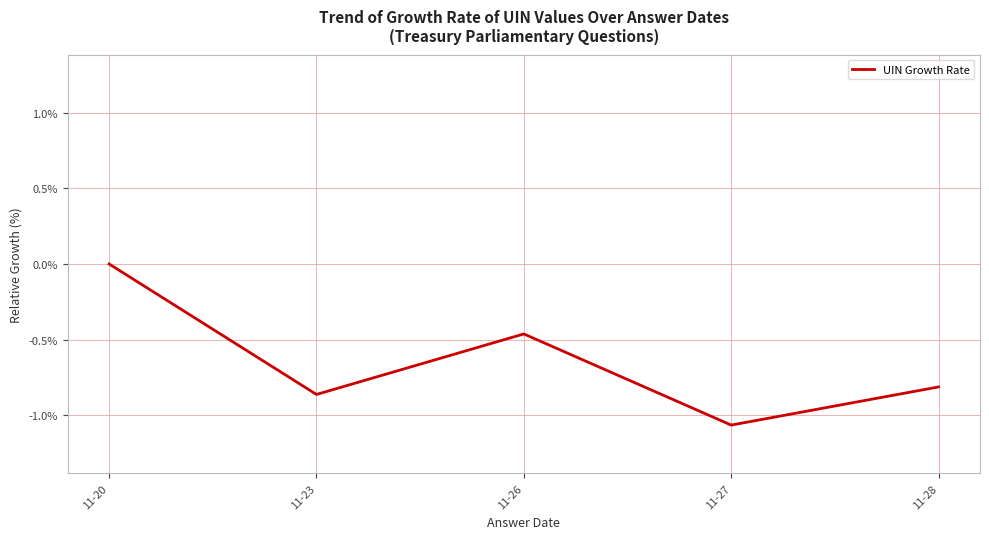

How many negative values are there?

4